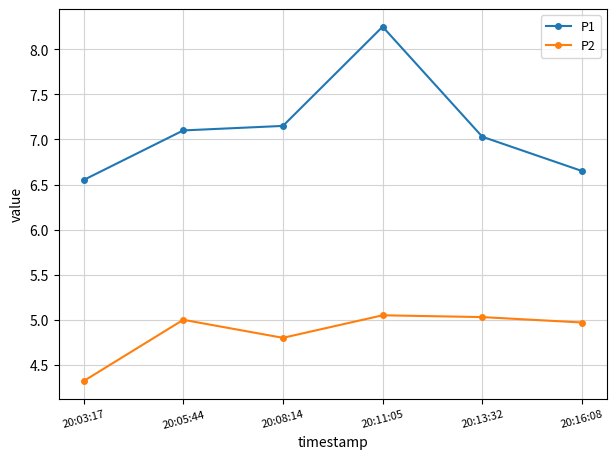

At which label does P2 reach its minimum?

20:03:17